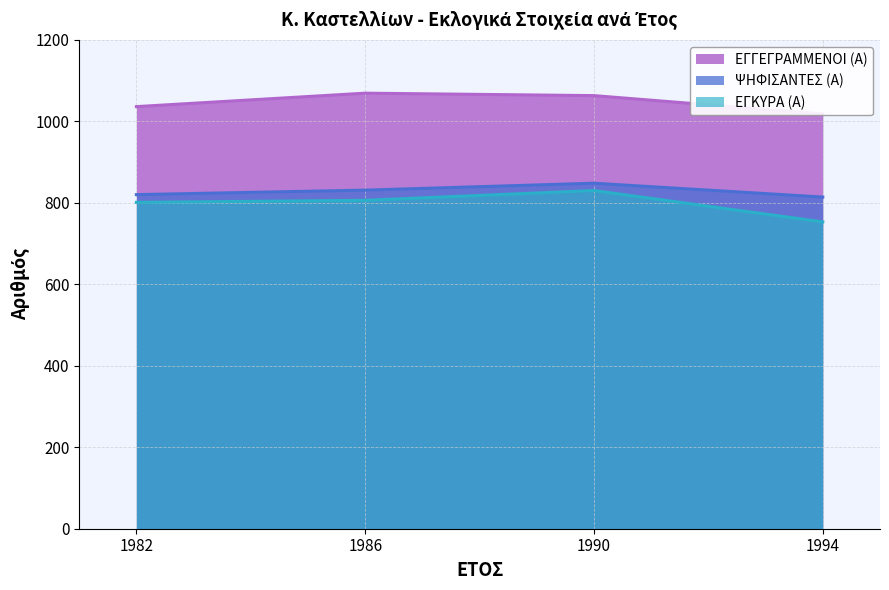

Which has a higher value, 1986 or 1990?

1986